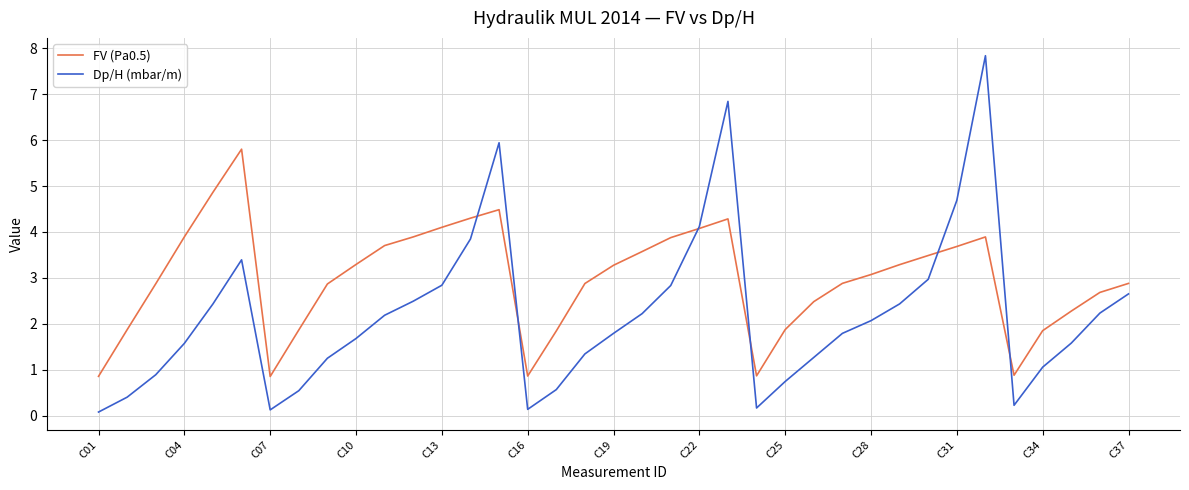

What is the highest value of the Dp/H (mbar/m) series?

7.8